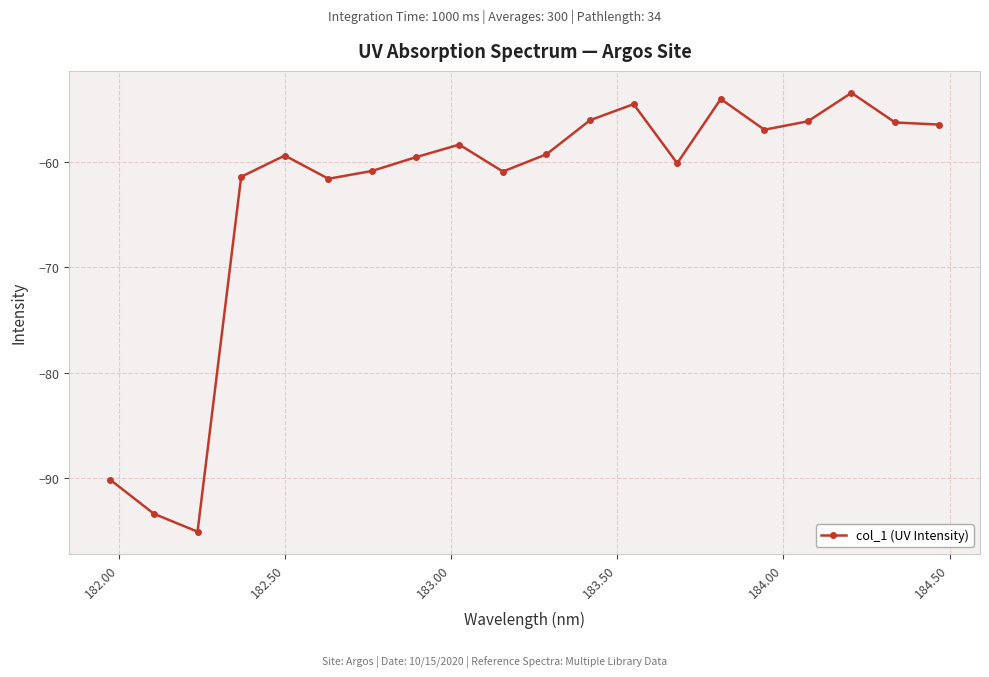

What is the smallest value displayed?

-95.1